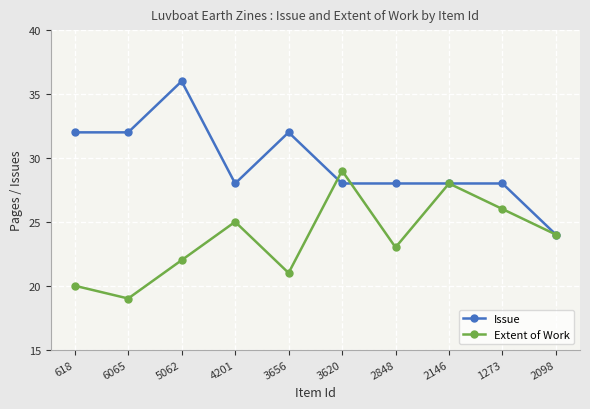

Reading right to left, extract all data points from this chart.

Issue: 2098=24	1273=28	2146=28	2848=28	3620=28	3656=32	4201=28	5062=36	6065=32	618=32
Extent of Work: 2098=24	1273=26	2146=28	2848=23	3620=29	3656=21	4201=25	5062=22	6065=19	618=20